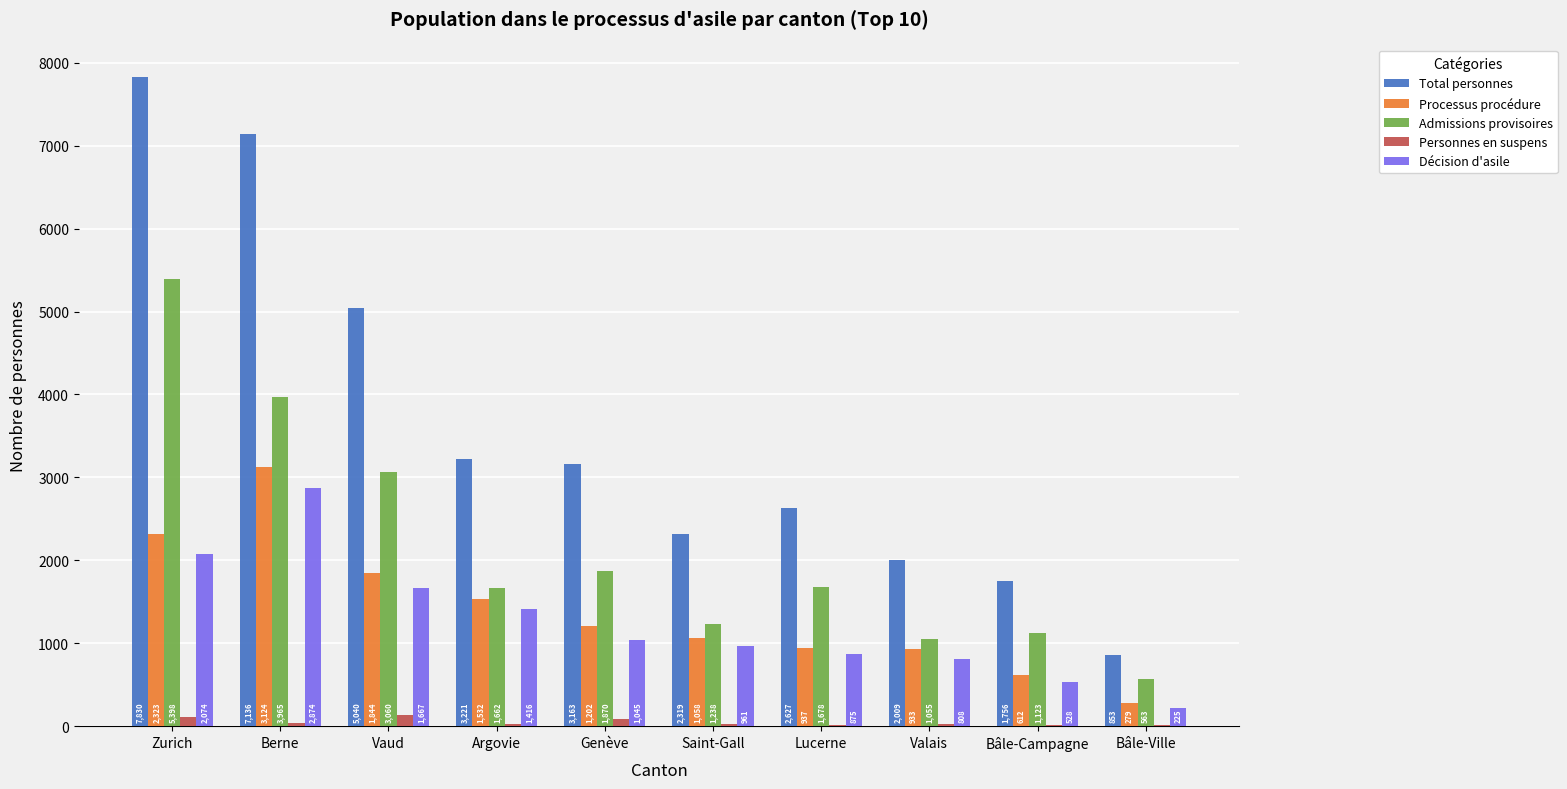

Which series changed the most between Lucerne and Valais?

Admissions provisoires